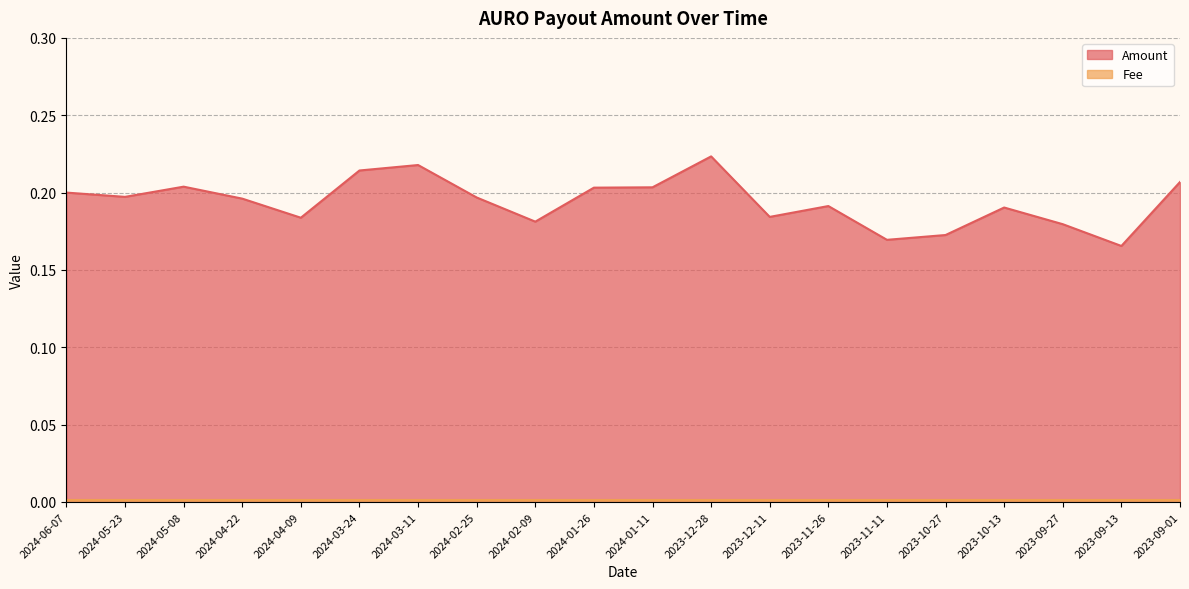

How many points are lower than both their immediate neighbors (excluding endpoints)?

6